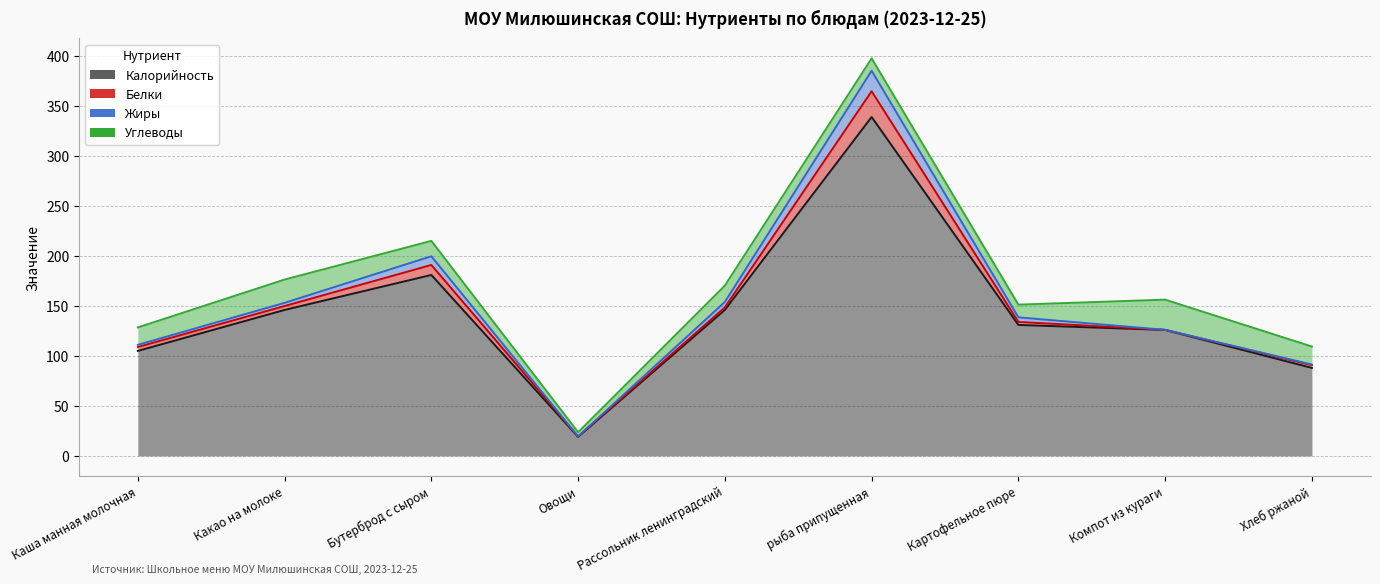

What is the label of the 5th point from the left?

Рассольник ленинградский